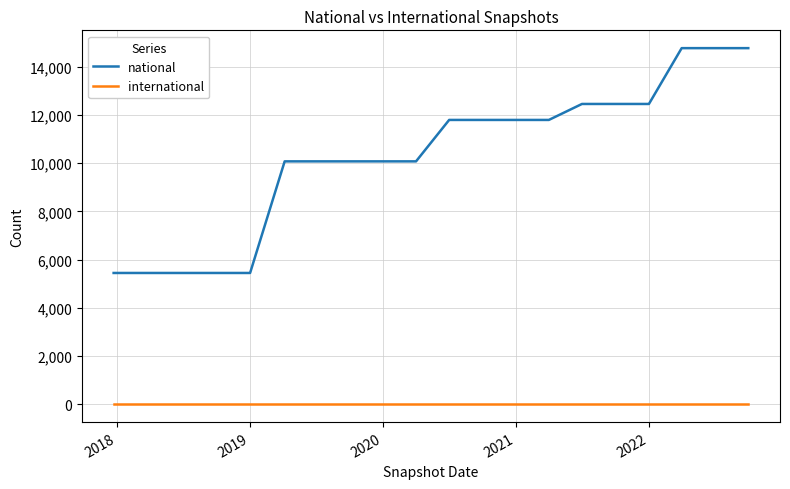

Which series has the largest range (max minus min)?

national